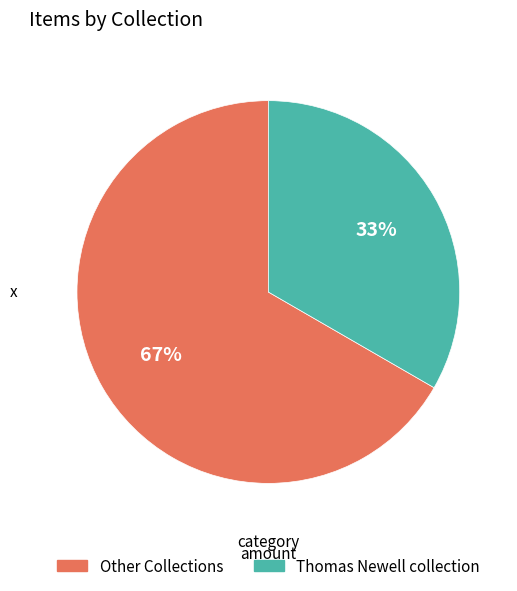

Is there any slice that represents more than half of the pie?

Yes